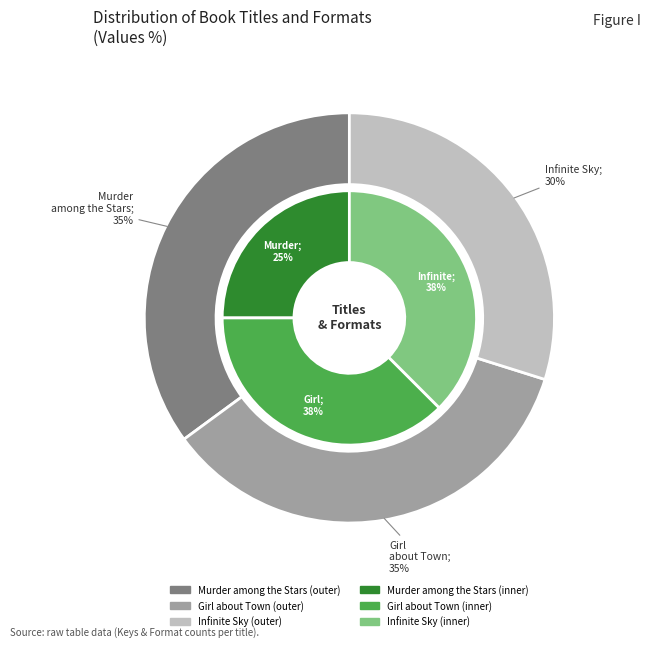

Is it true that Murder among the Stars is 43% of the pie?

False